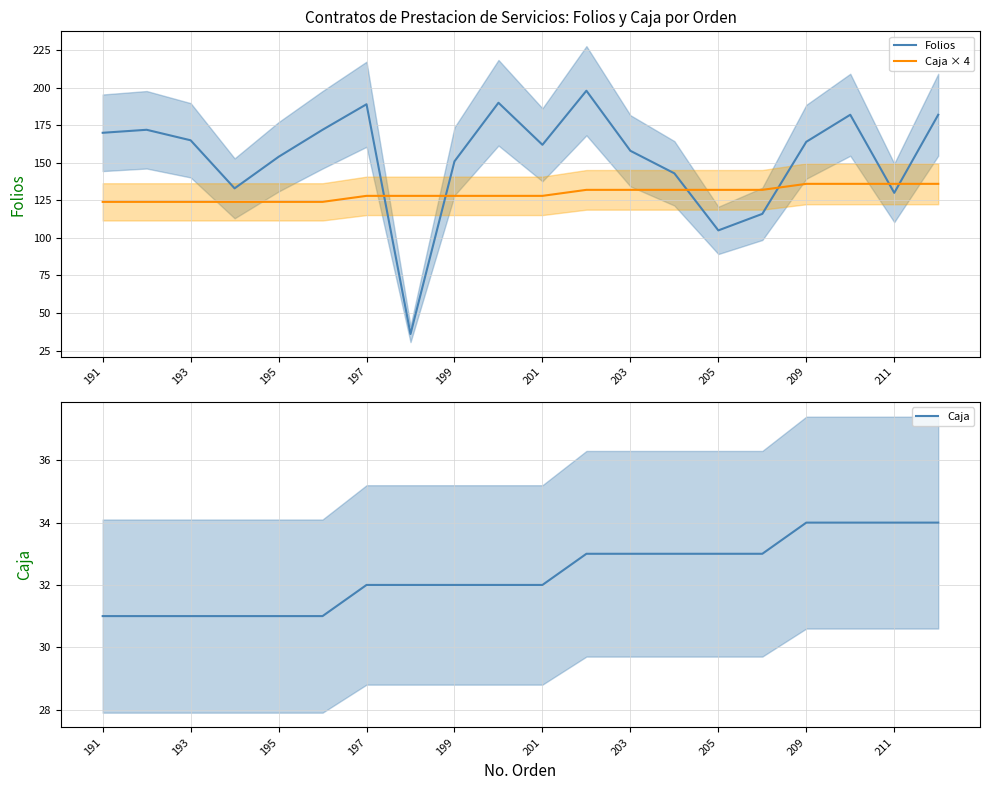

List the series in order of their peak value, lowest first.

Caja, Caja × 4, Folios